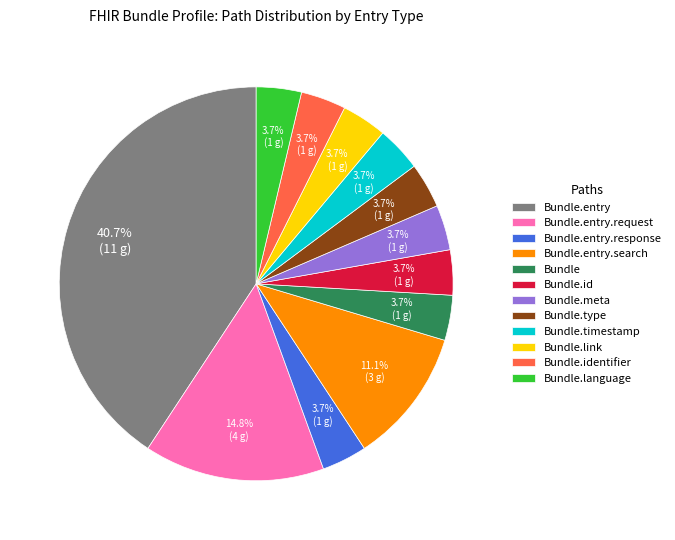

What percentage is the Bundle.link slice, to the nearest percent?

4%